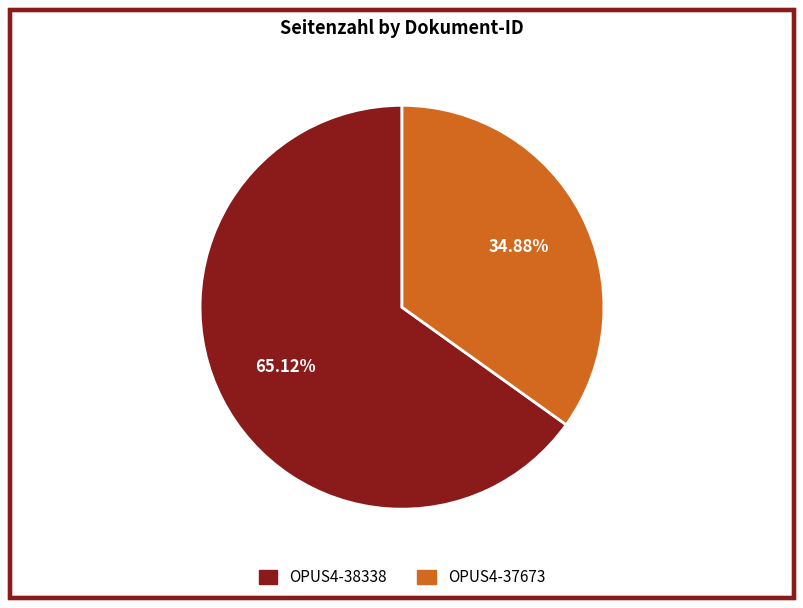

What is the largest slice in the pie chart?

OPUS4-38338